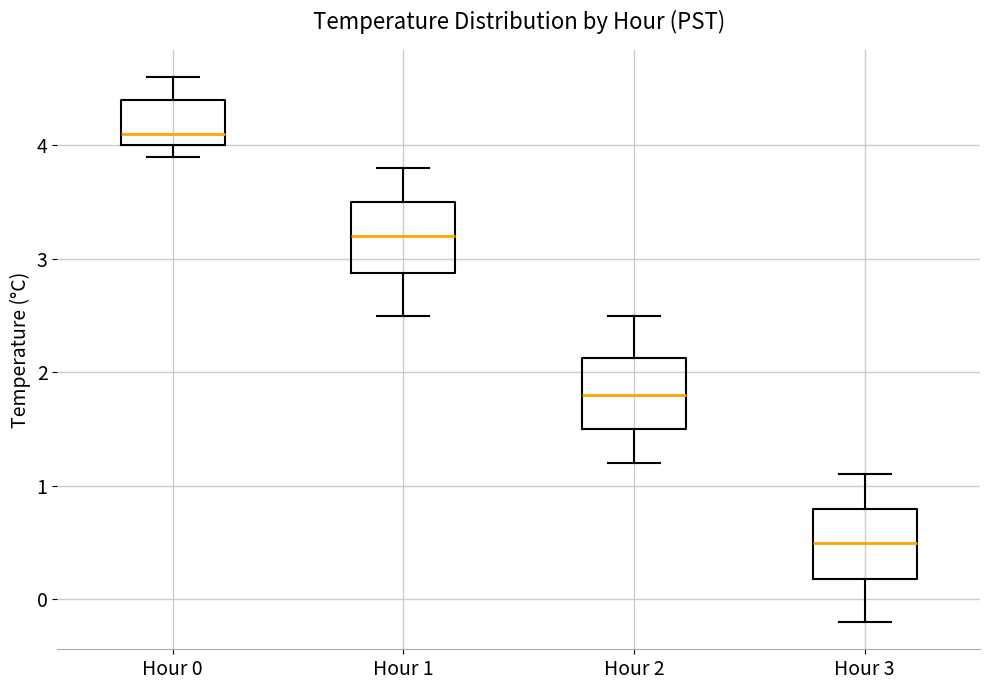

Which box's median line is the highest?

Hour 0